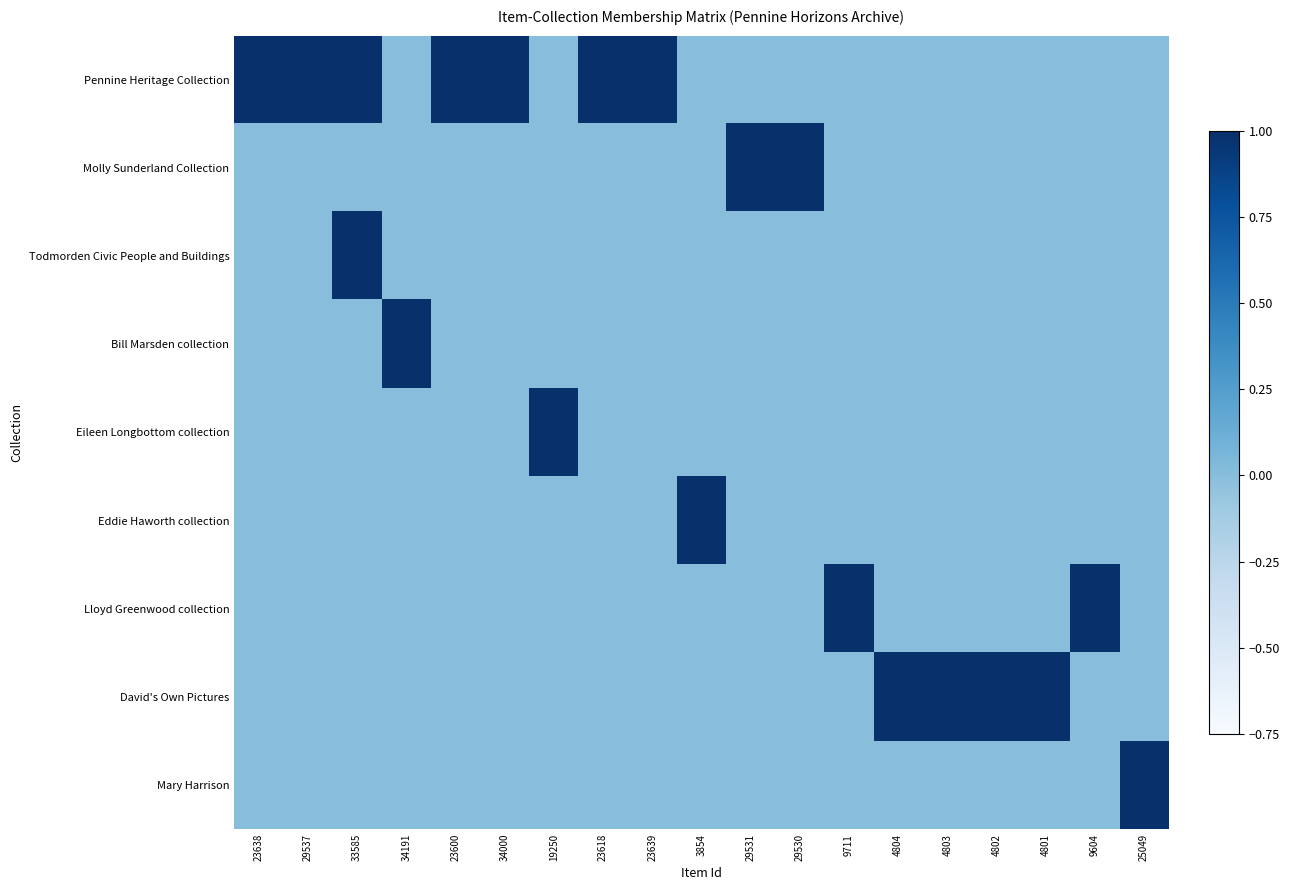

Which series changed the most between 23638 and 29531?

Pennine Heritage Collection